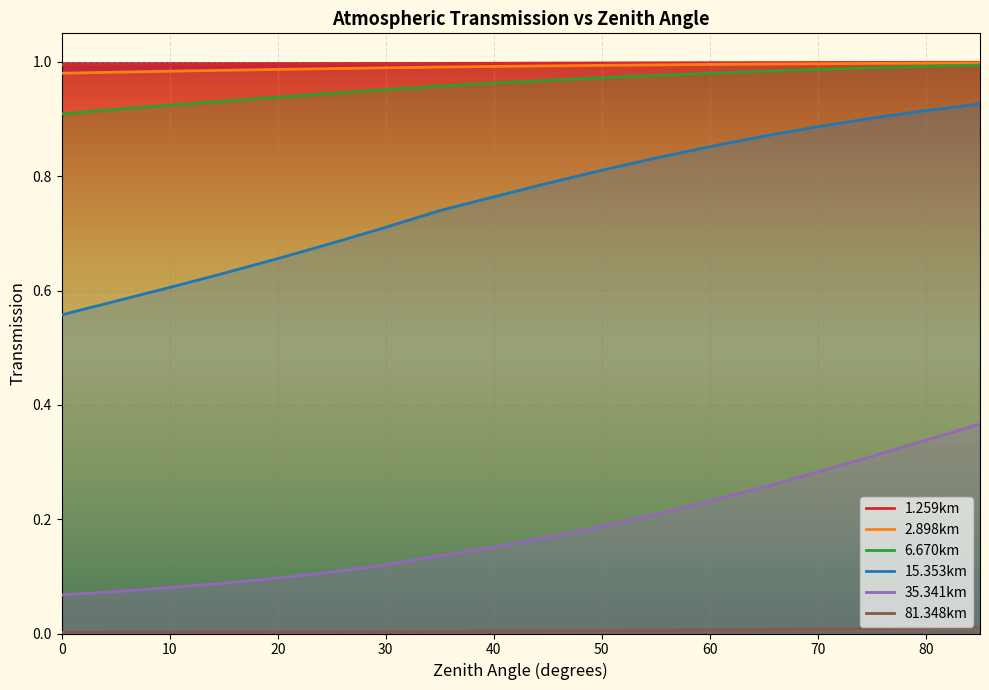

At how many categories does at least one series exceed 0?

18